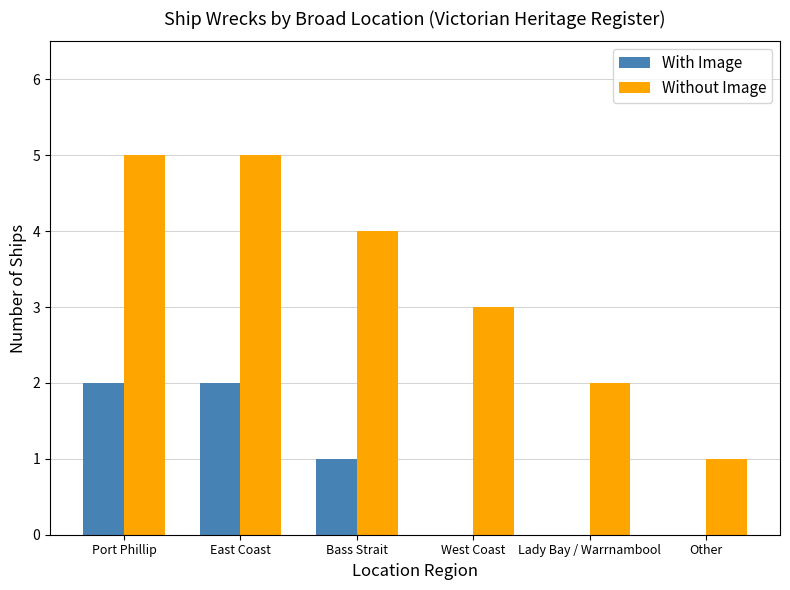

Reading right to left, transcribe all the data shown in this chart.

With Image: Other=0	Lady Bay / Warrnambool=0	West Coast=0	Bass Strait=1	East Coast=2	Port Phillip=2
Without Image: Other=1	Lady Bay / Warrnambool=2	West Coast=3	Bass Strait=4	East Coast=5	Port Phillip=5